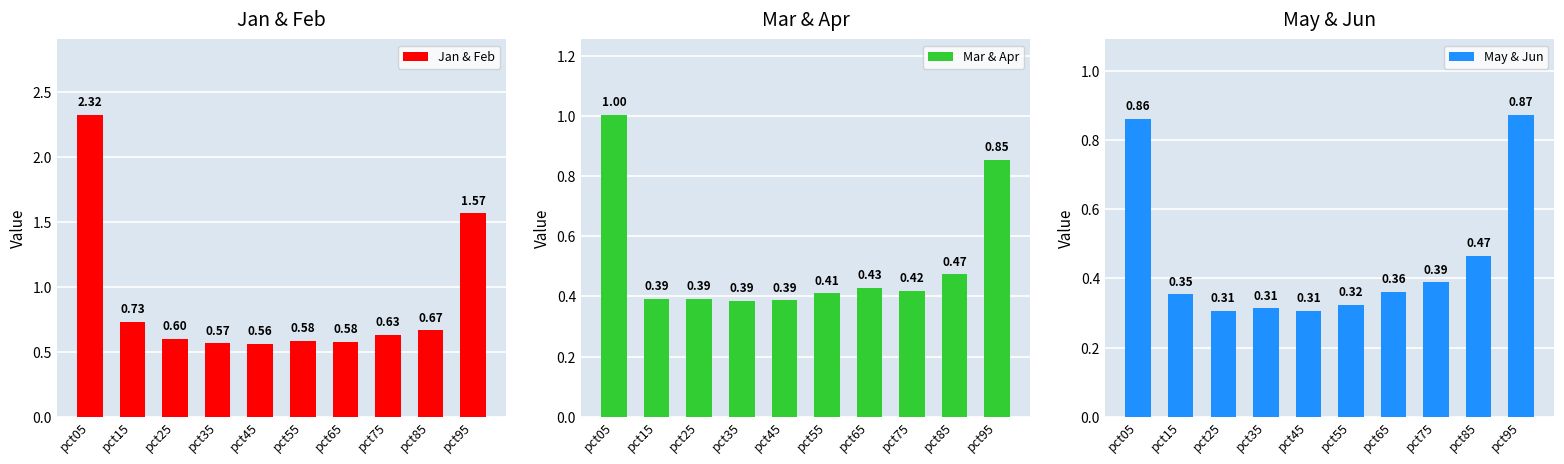

Which category has the lowest value in the May & Jun series?

pct25